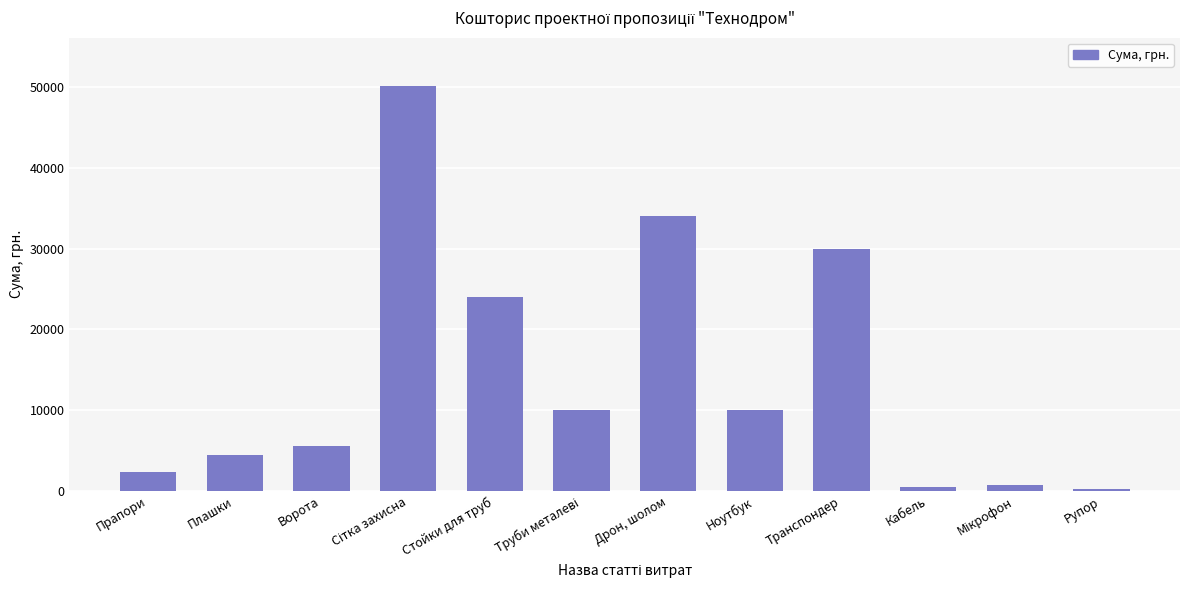

The chart shows a value of 2298 at Прапори. True or false?

True